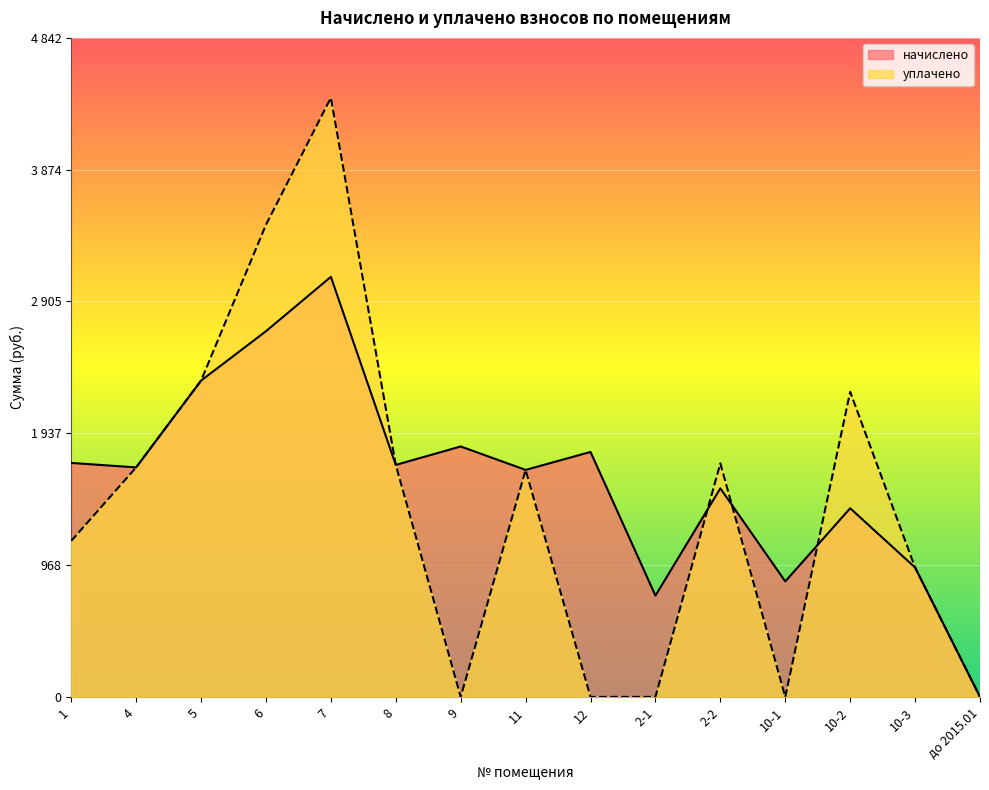

Which label corresponds to the smallest value in the chart?

до 2015.01